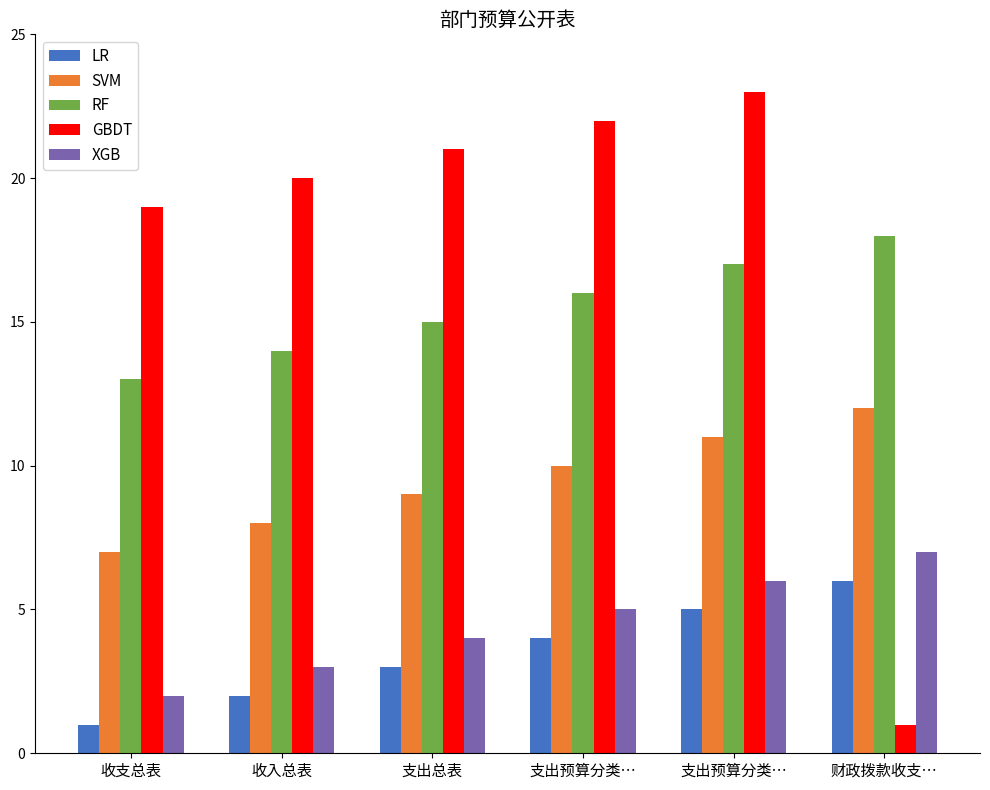

True or false: GBDT has a value of 22 at 支出预算分类….

True